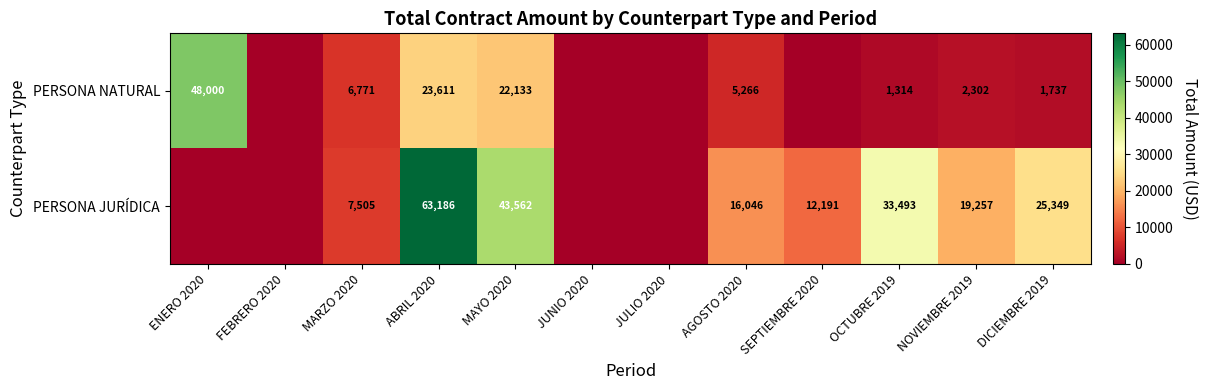

At which category is the sum across all series the highest?

ABRIL 2020